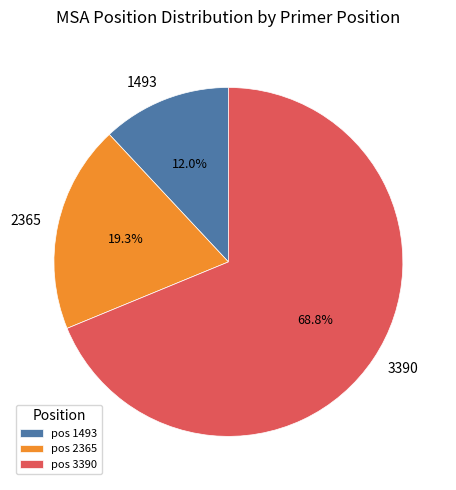

What is the smallest slice in the pie chart?

1493